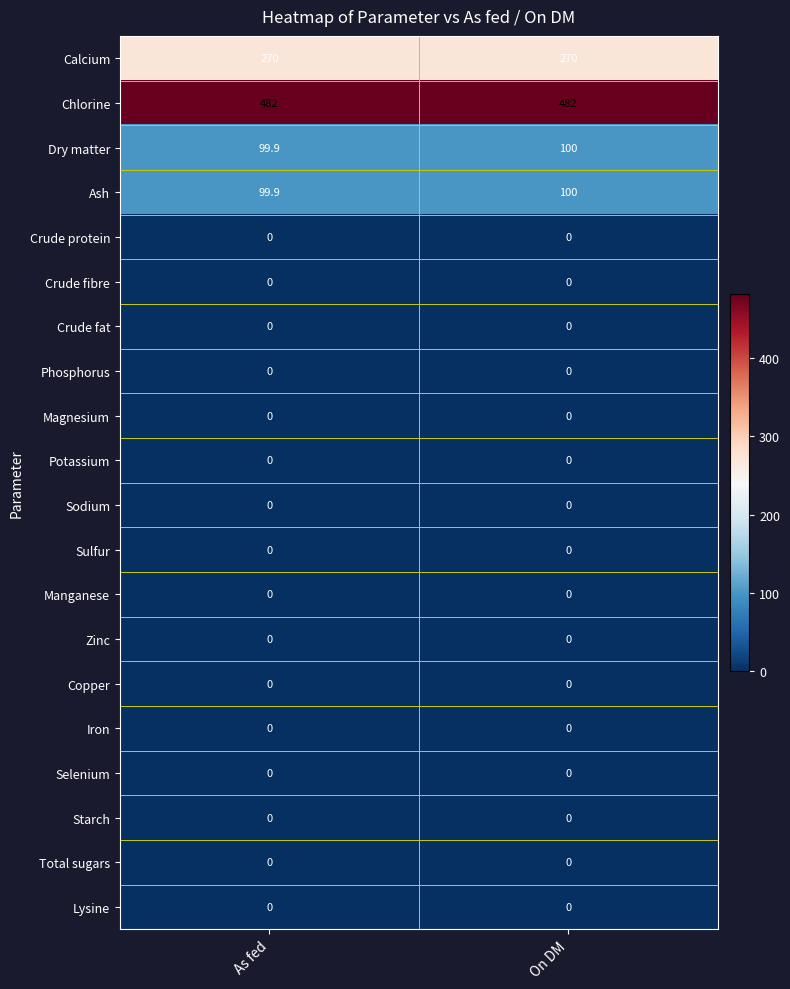

What is the approximate value of Ash at As fed?

99.9